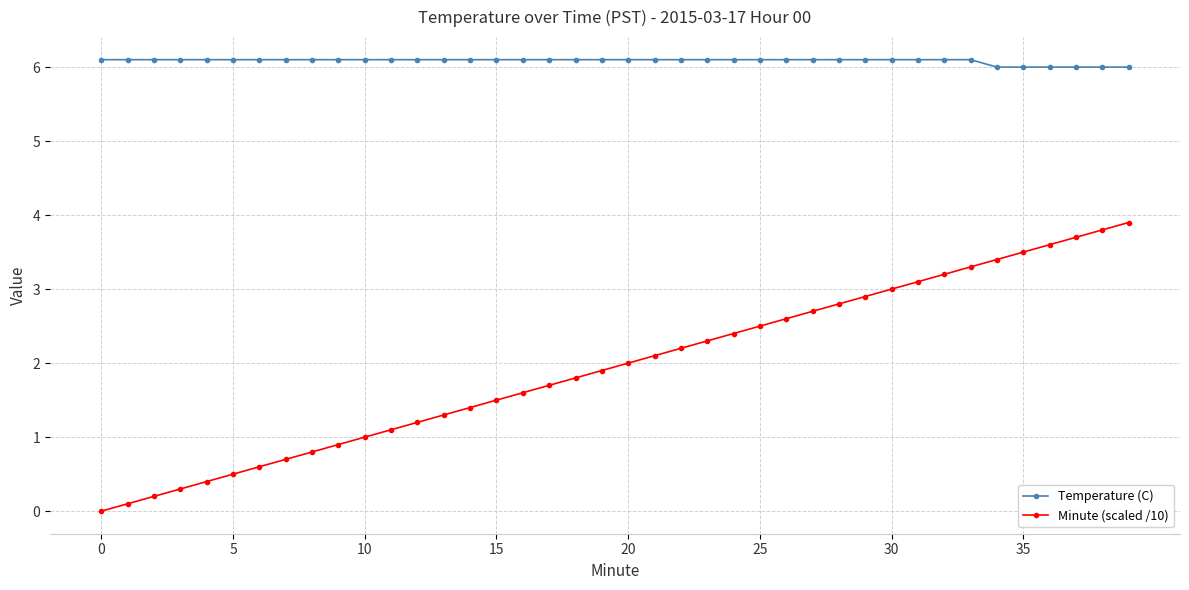

What is the value of the Minute (scaled /10) point at the 38th from the left?

3.7